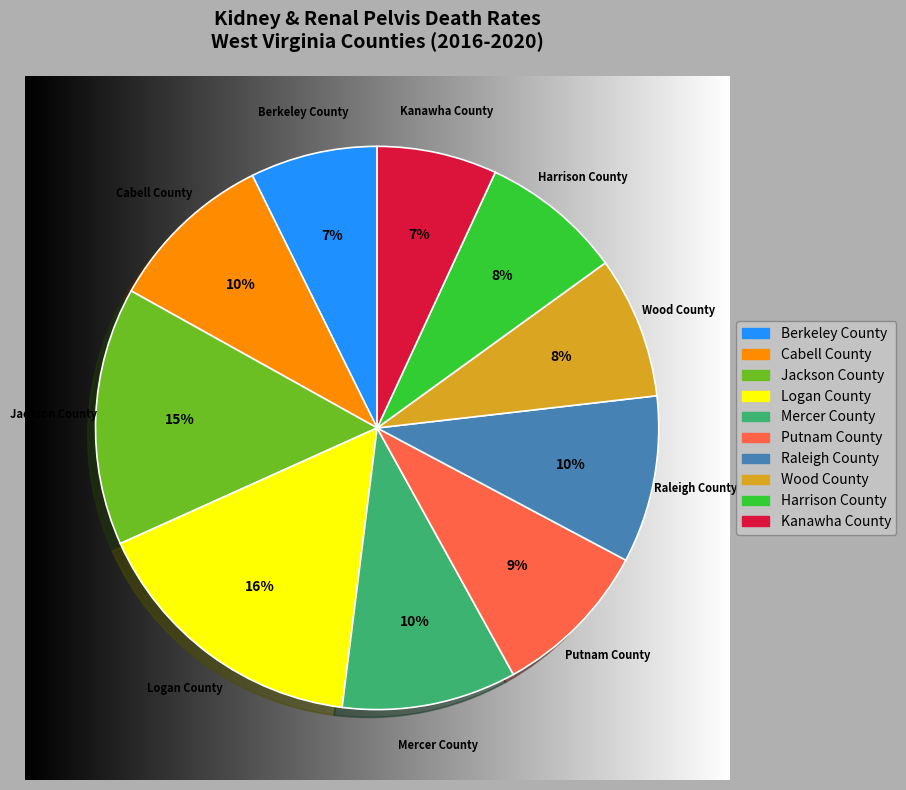

To the nearest percent, what portion does Mercer County represent?

10%